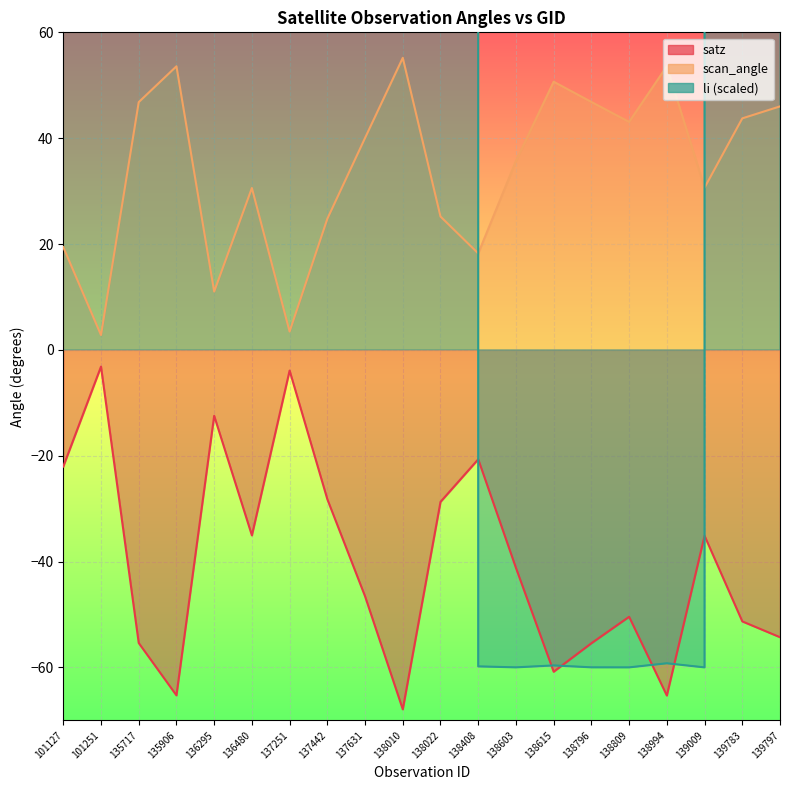

True or false: li has a value of 25057084504420563025920.0 at 137251.

False